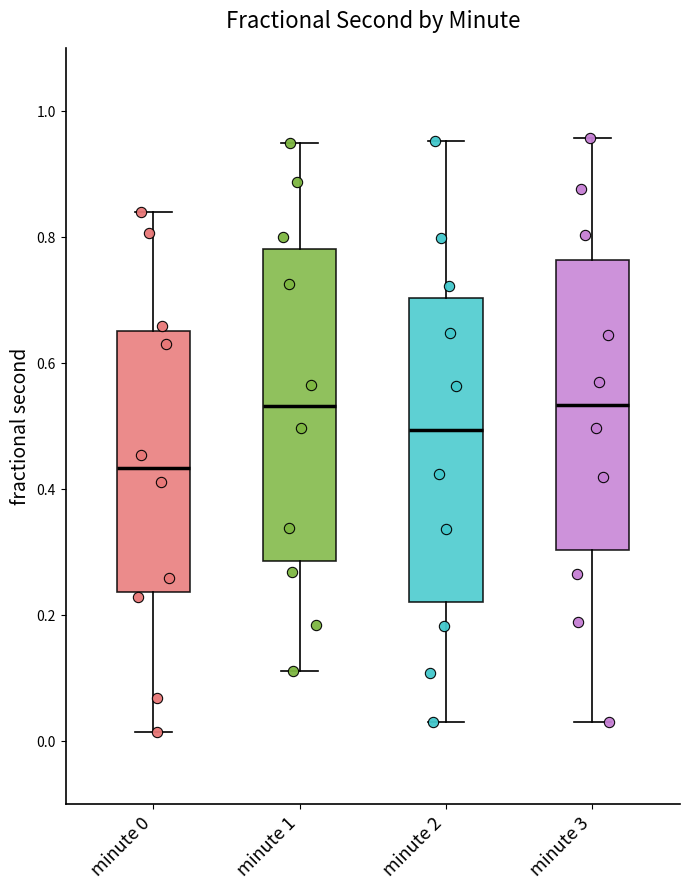

Where is the upper edge of the box for minute 3 on the y-axis? The values are not printed on the chart, so give them approximately, as read against the axis.

0.76